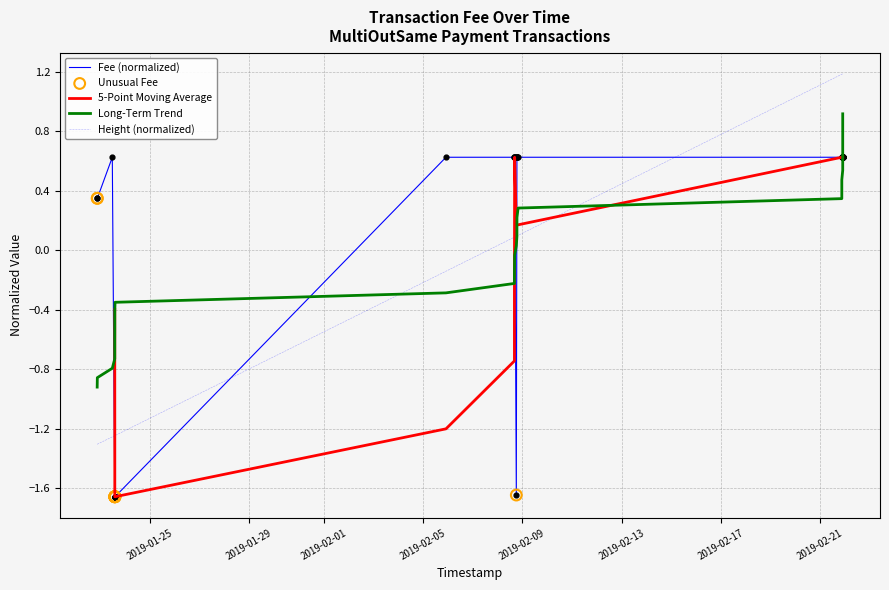

Between 2019-02-08 16:27:47 and 2019-01-23 14:08:45, which is larger?

2019-01-23 14:08:45